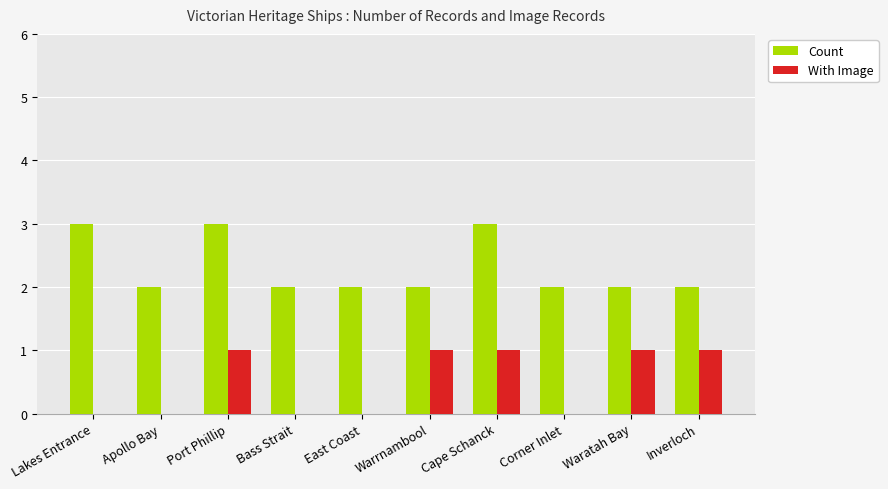

What is the spread (max minus min) of values at Inverloch?

1